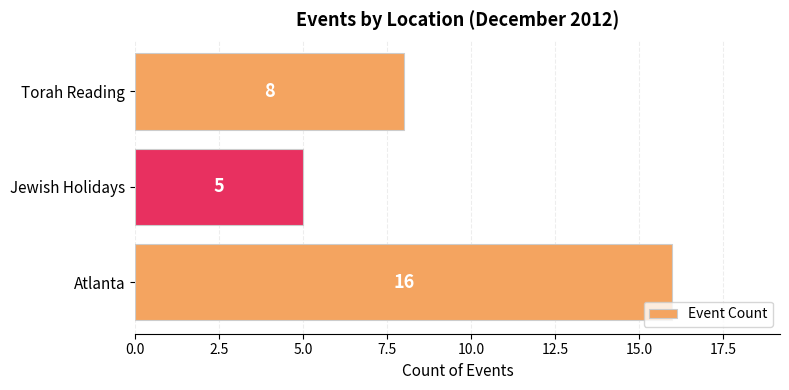

True or false: the data shows 13 at Torah Reading.

False